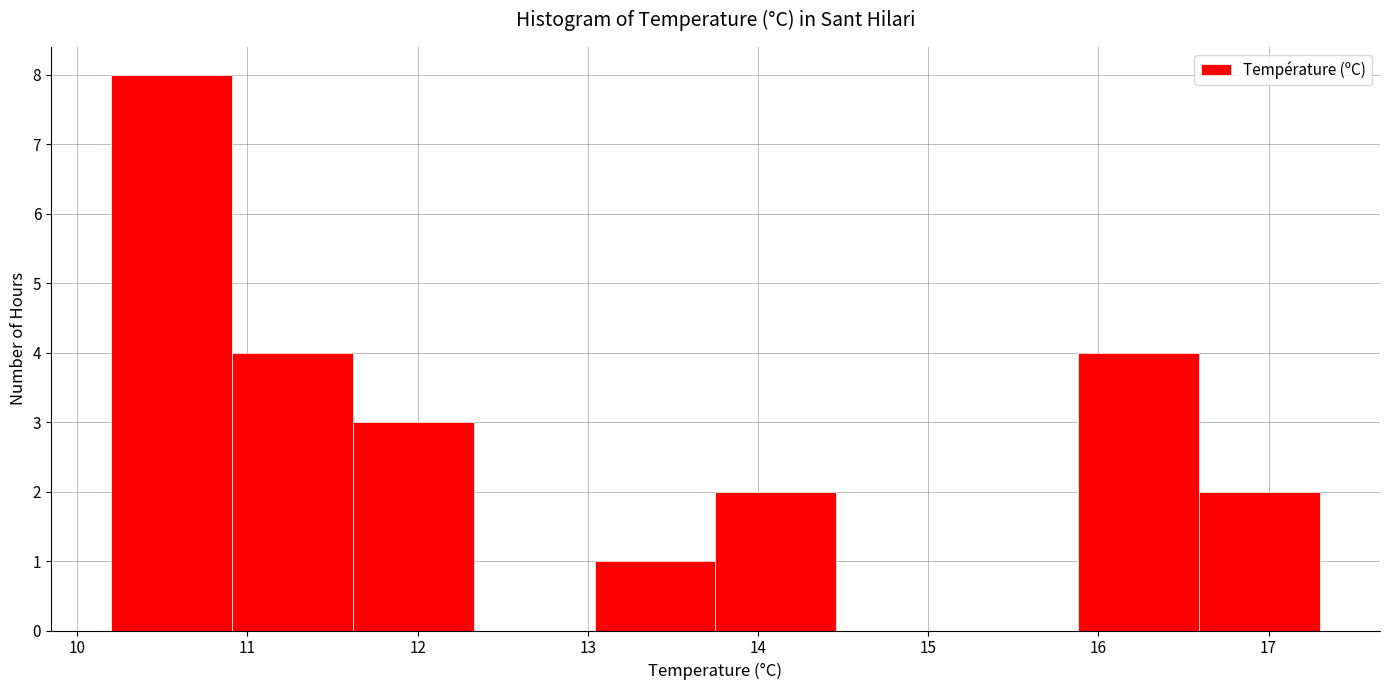

Reading left to right, transcribe this chart: for each bar, give the range it covers on the x-axis and its height. Neither the bar edges nor the heights are printed on the chart, so give them approximately, as read against the axes.

10.20 to 10.91: 8
10.91 to 11.62: 4
11.62 to 12.33: 3
12.33 to 13.04: 0
13.04 to 13.75: 1
13.75 to 14.46: 2
14.46 to 15.17: 0
15.17 to 15.88: 0
15.88 to 16.59: 4
16.59 to 17.30: 2